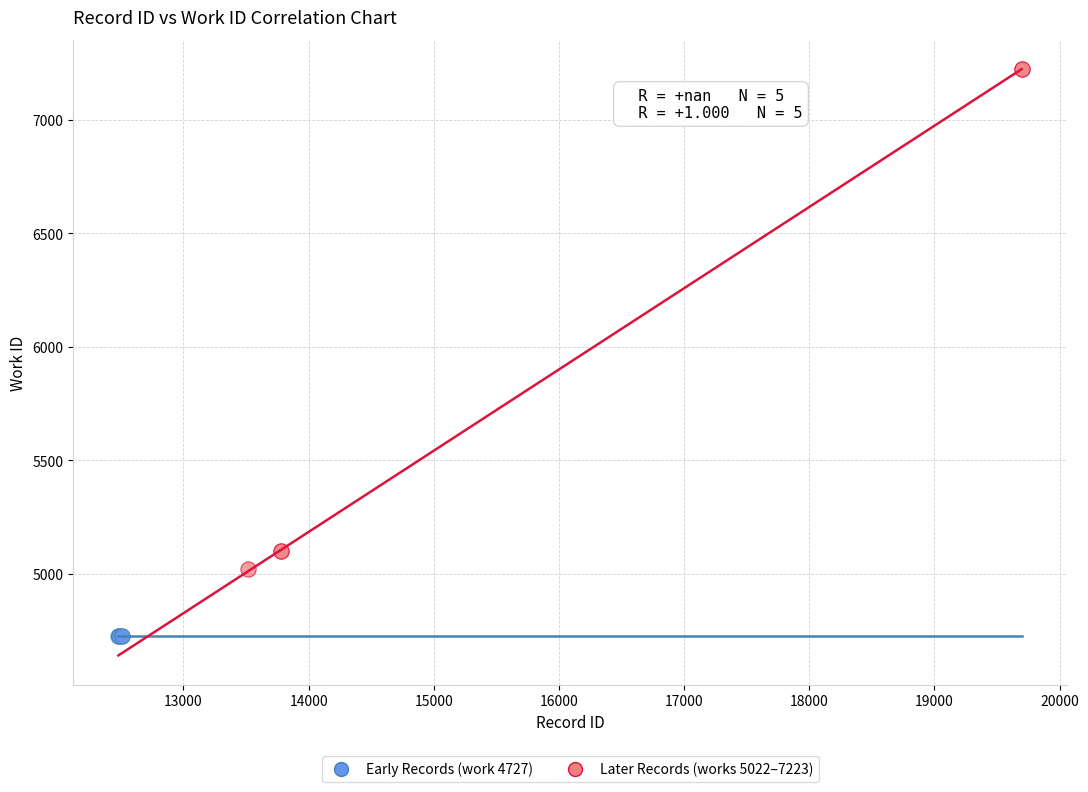

Which series contains the highest Y value?

Later Records (works 5022–7223)